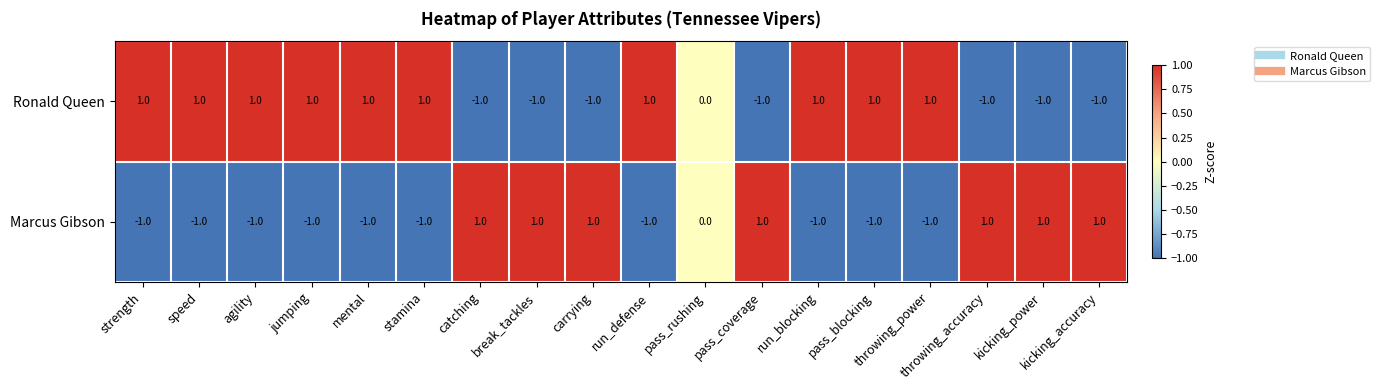

How many distinct data groups are displayed?

2